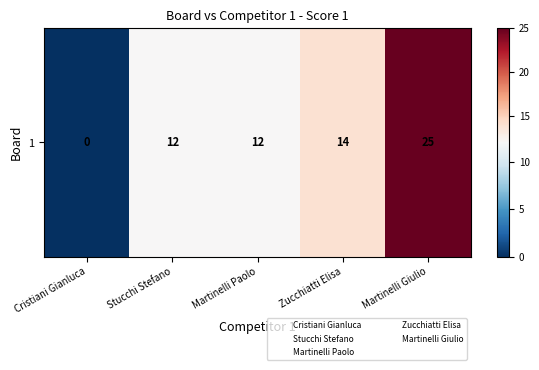

What is the ratio of the value at Stucchi Stefano to the value at Martinelli Giulio?

0.5